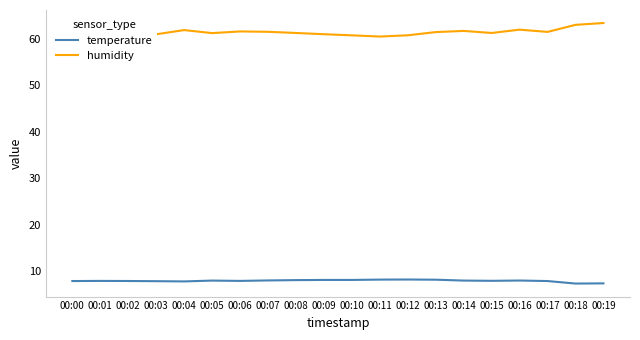

What is the difference between the highest and lowest values at 00:04?

54.1